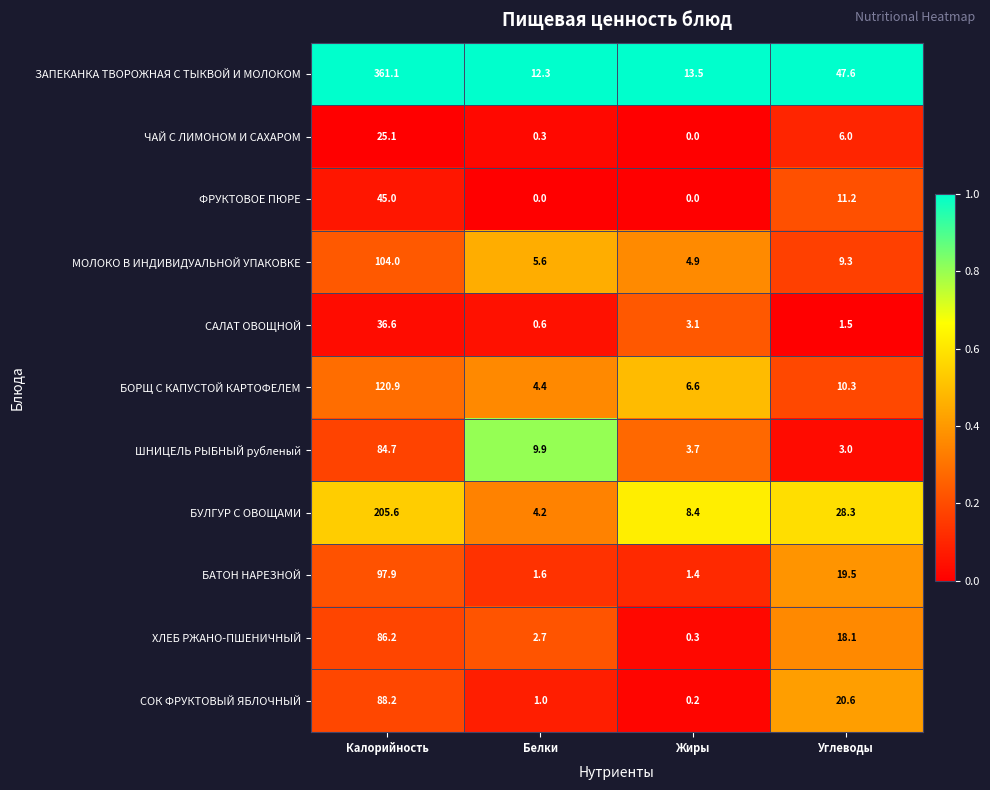

Where does the БОРЩ С КАПУСТОЙ КАРТОФЕЛЕМ series first go above 10?

Калорийность